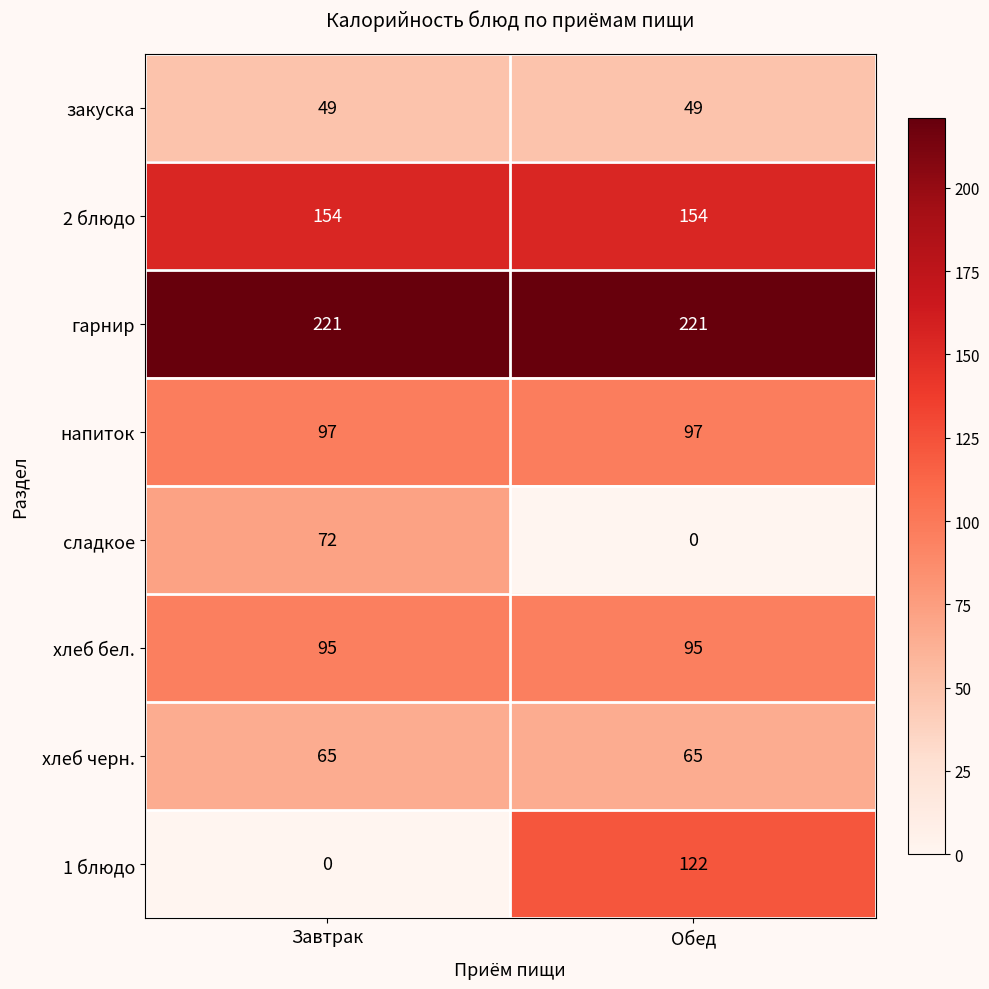

True or false: гарнир has a value of 221 at Обед.

True